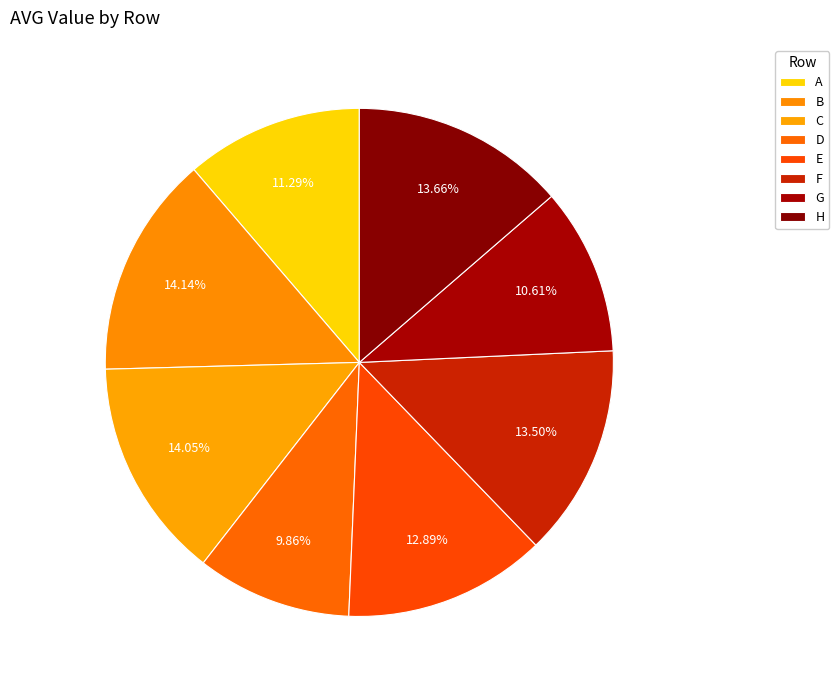

To the nearest percent, what is the combined percentage of G and A?

22%